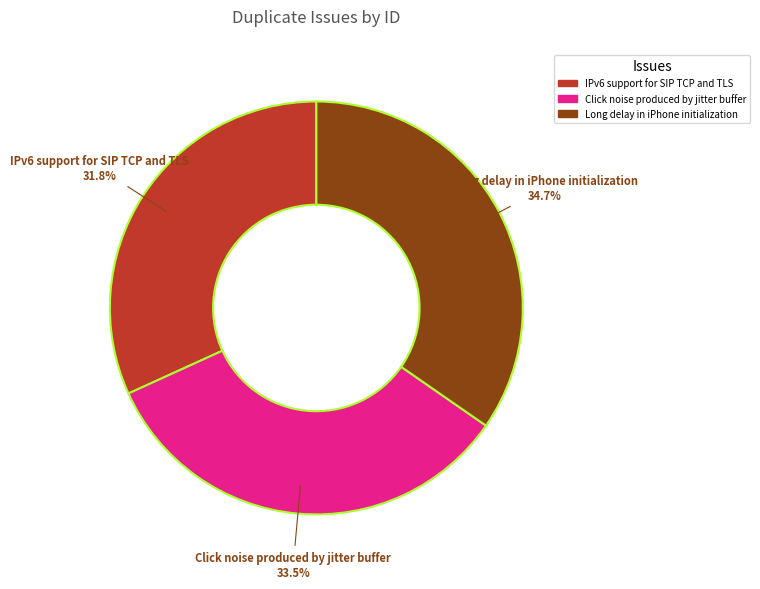

Is it true that IPv6 support for SIP TCP and TLS is 32% of the pie?

True